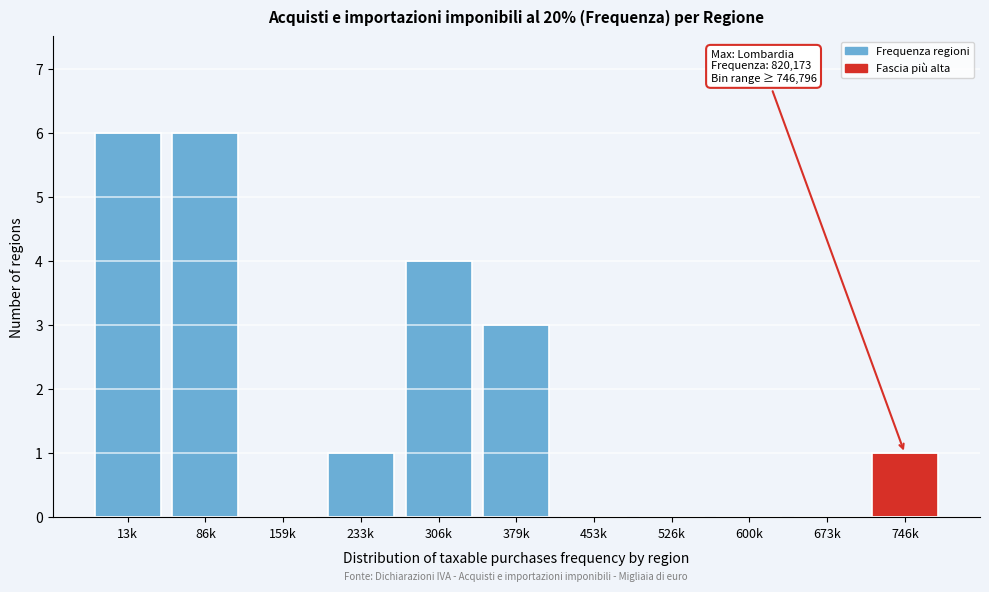

Reading right to left, what are all the values shown in this chart?

746k=1	673k=0	600k=0	526k=0	453k=0	379k=3	306k=4	233k=1	159k=0	86k=6	13k=6